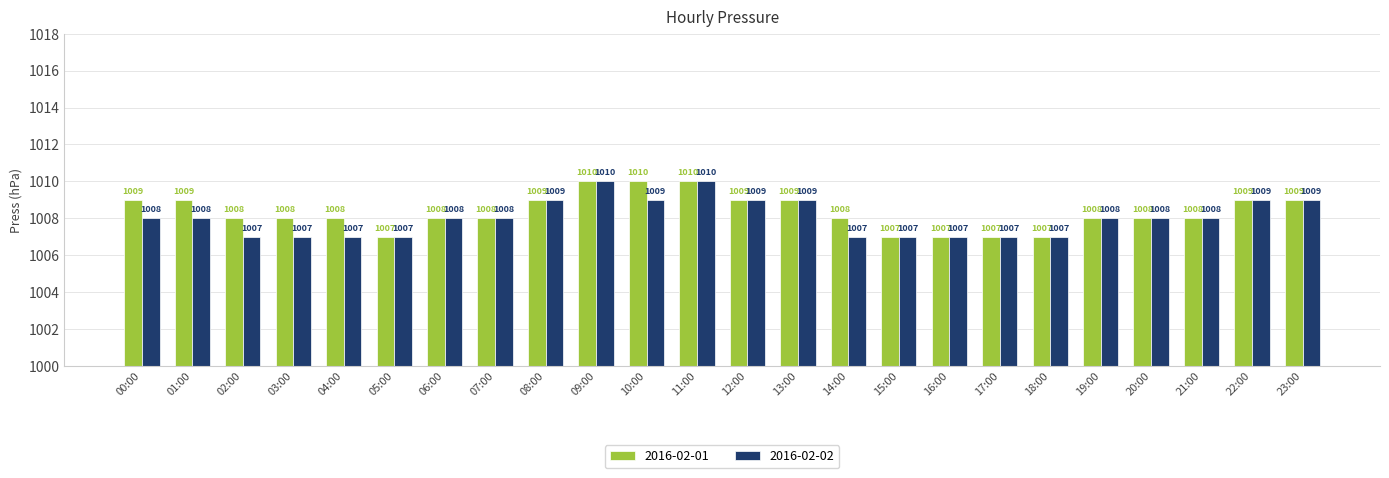

Read the 2016-02-01 value at 02:00.

1008